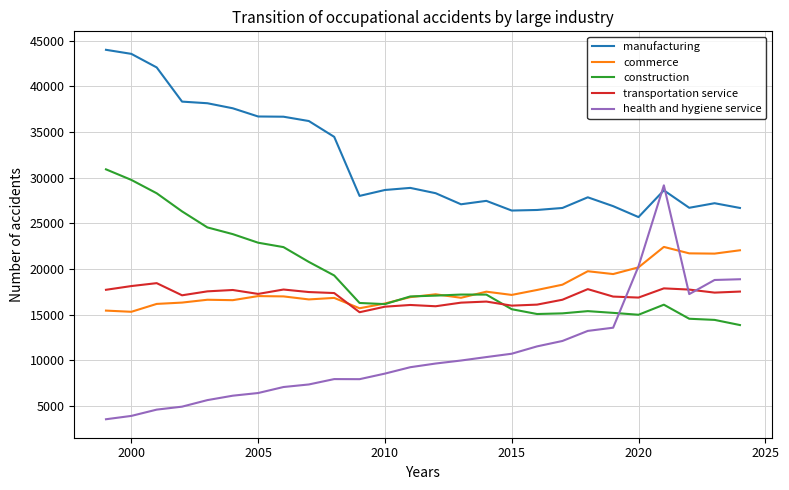

Which series has the largest total across all categories?

manufacturing